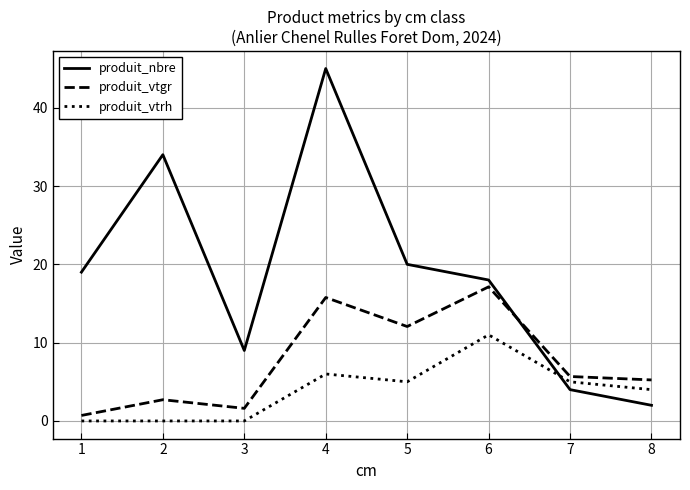

Where is the first local maximum for produit_nbre?

2